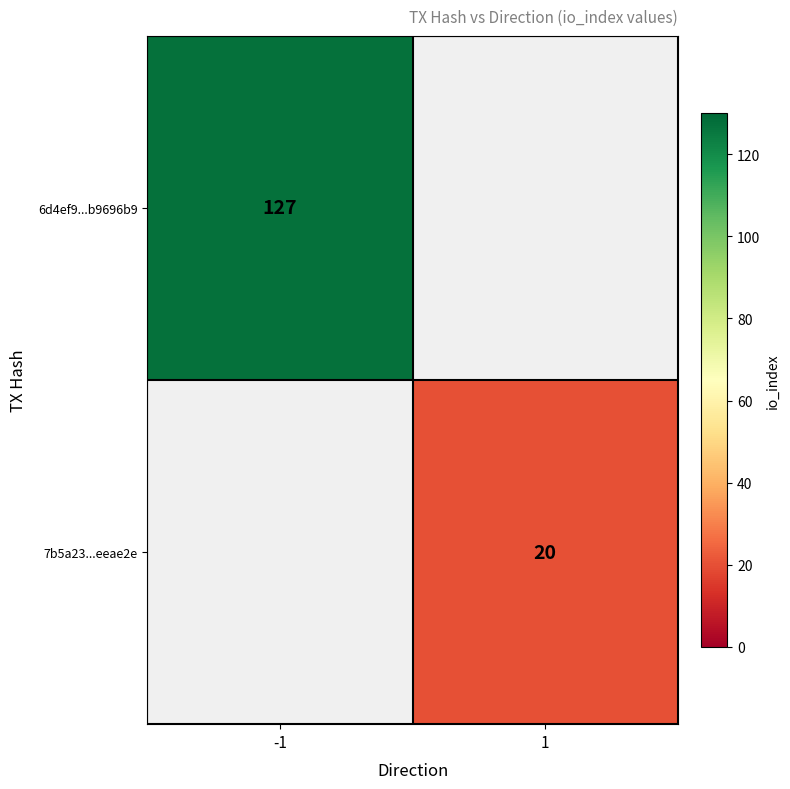

The 6d4ef9...b9696b9 series shows 85 at -1. True or false?

False